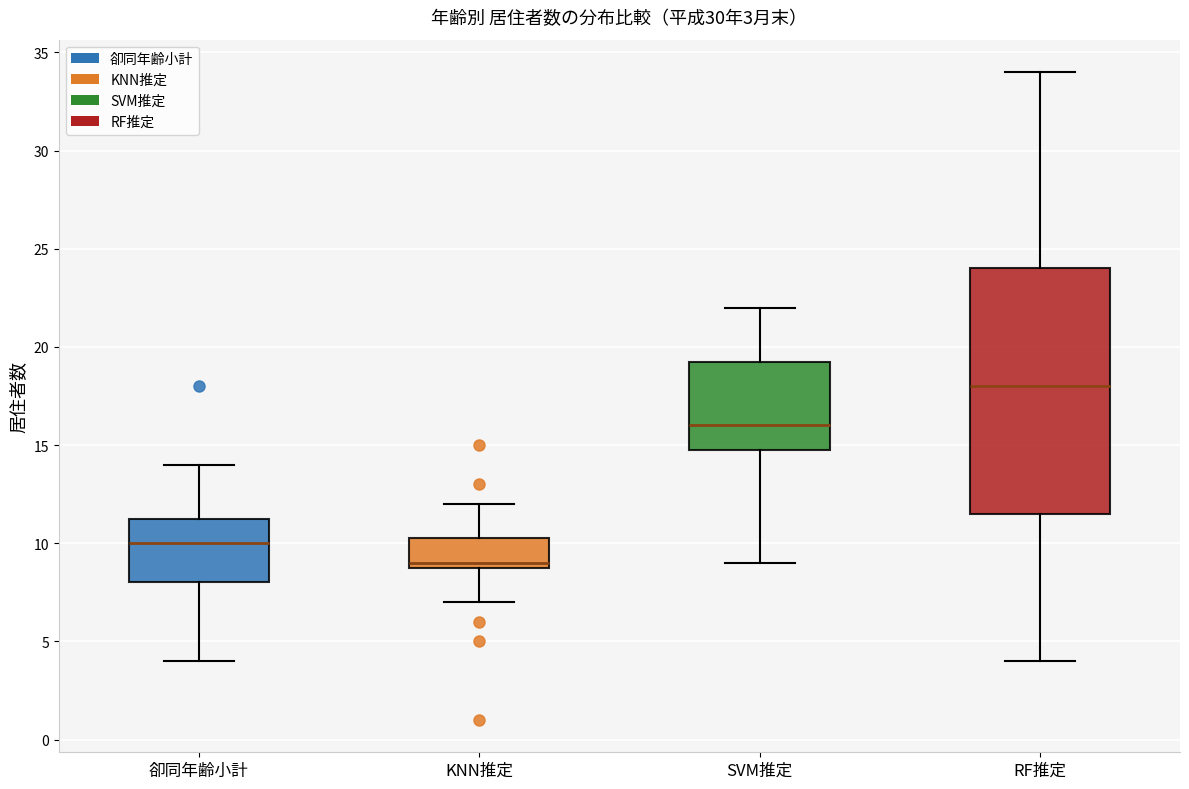

Which box's median line is the highest?

RF推定